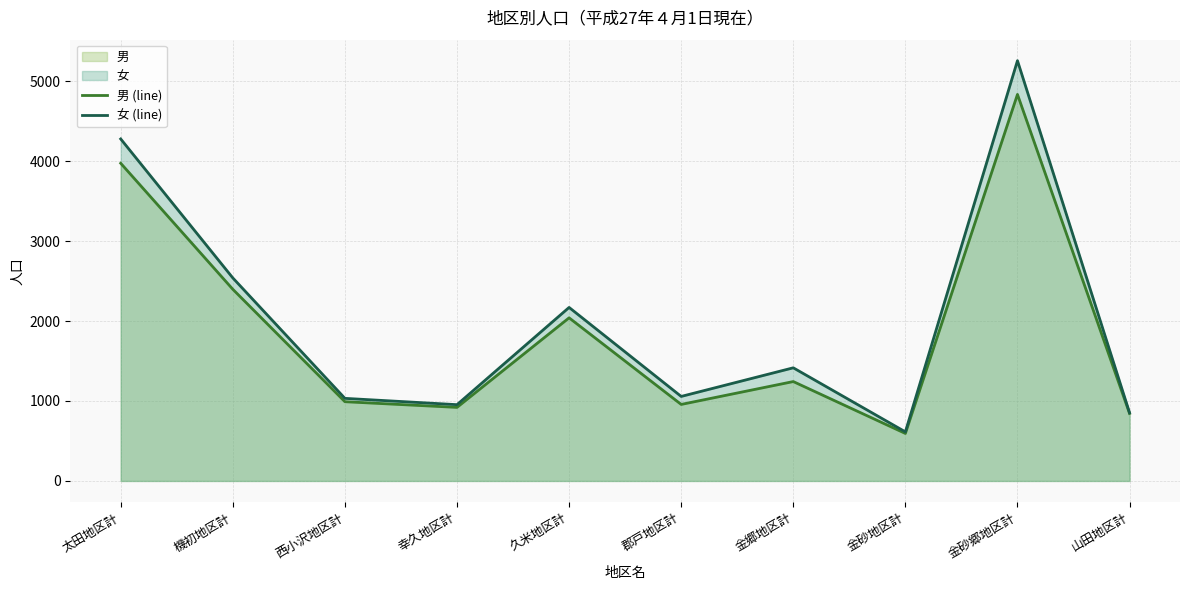

What is the value of the 女 (line) point at the 3rd from the left?

1033